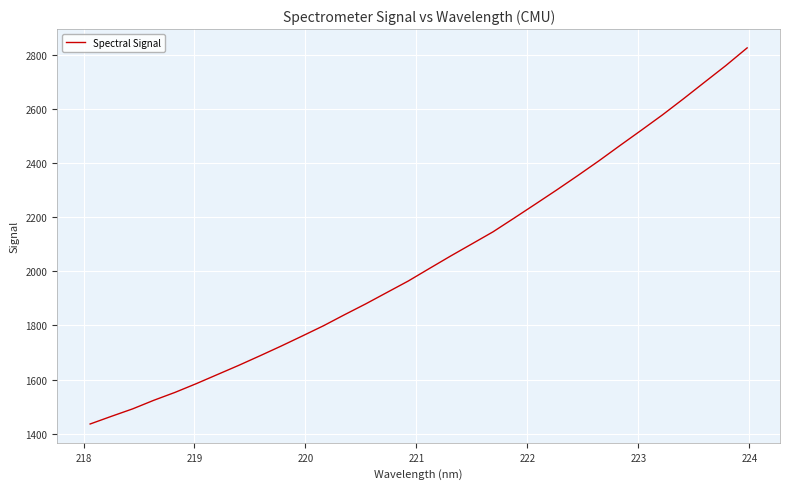

What is the greatest value displayed?

2826.0